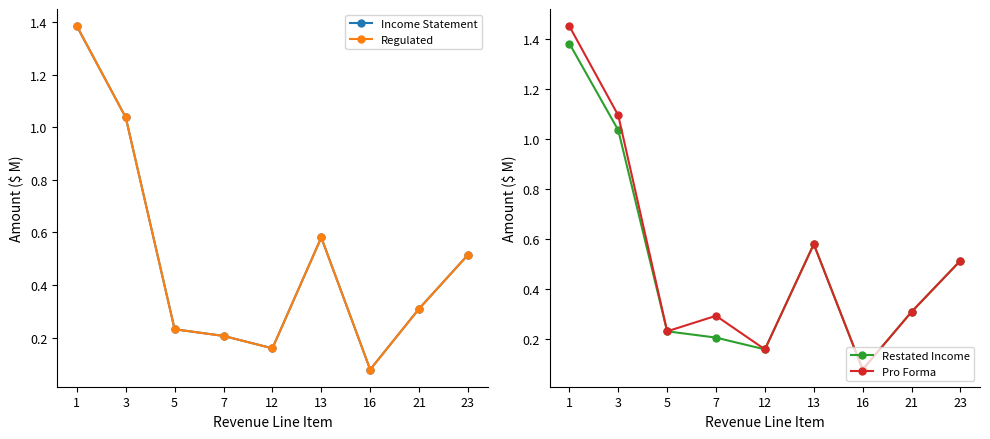

The Income Statement series shows 0.6 at 13. True or false?

True